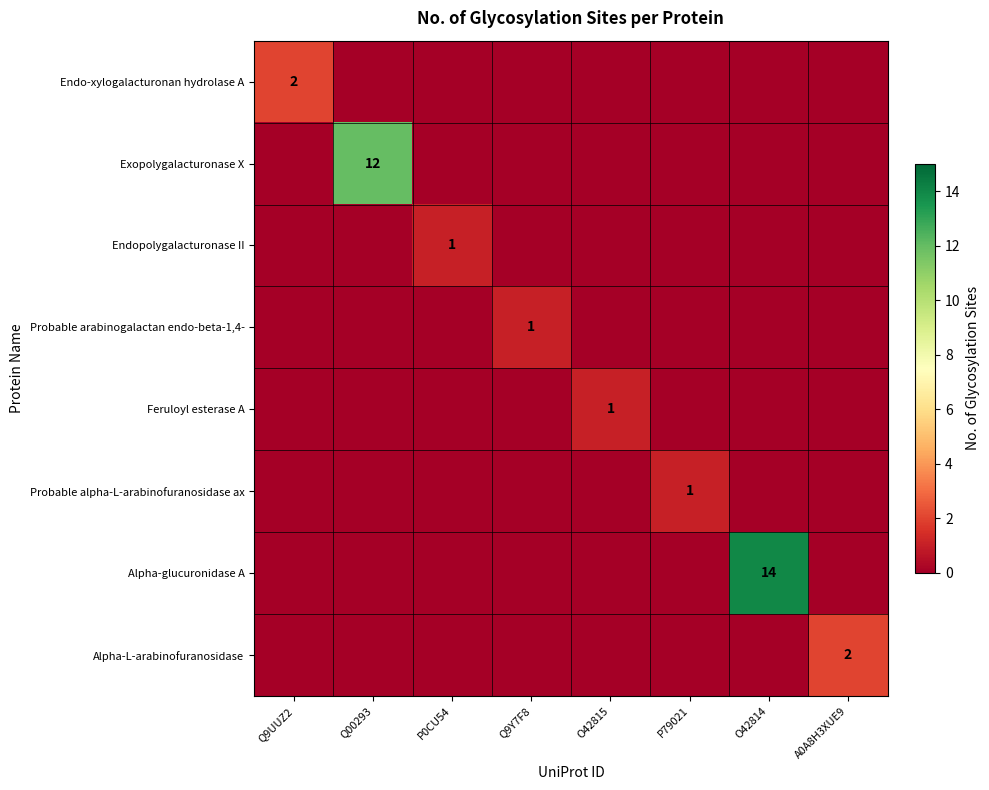

Count the number of categories in the chart.

8